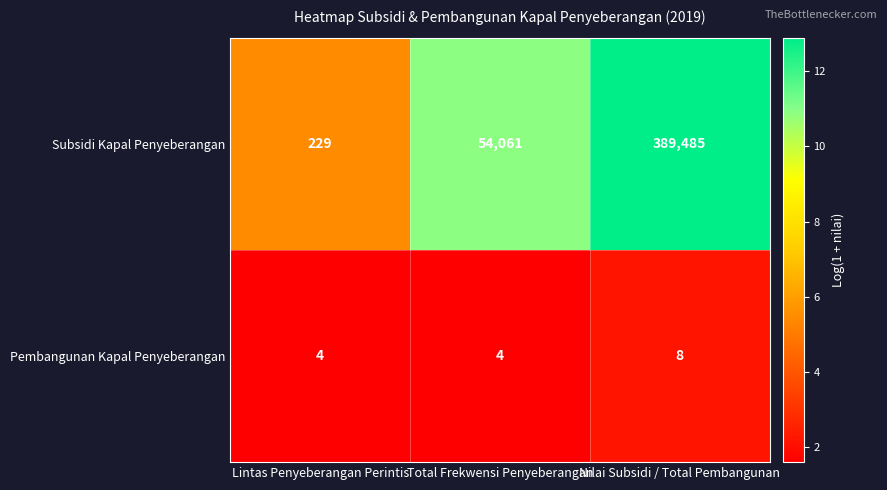

At which category does the chart reach its peak across all series?

Nilai Subsidi / Total Pembangunan